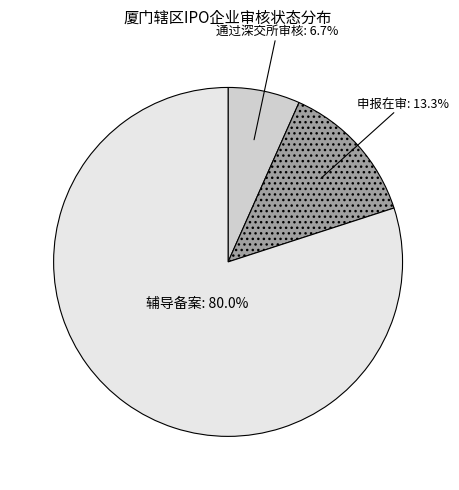

To the nearest percent, what portion does 通过深交所审核 represent?

7%